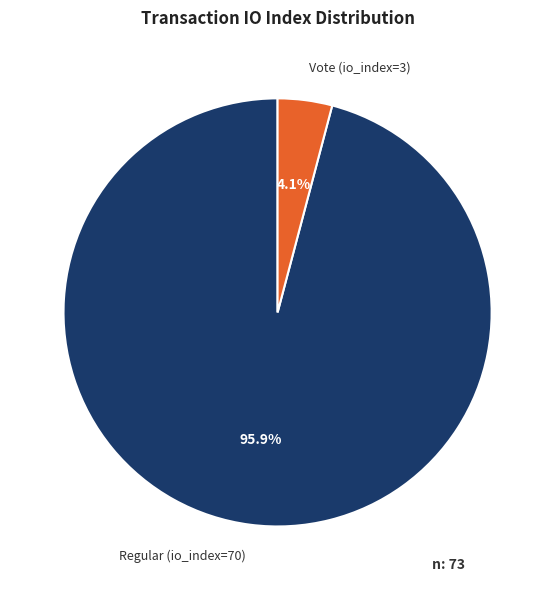

The Vote (io_index=3) slice represents 4% of the pie. True or false?

True